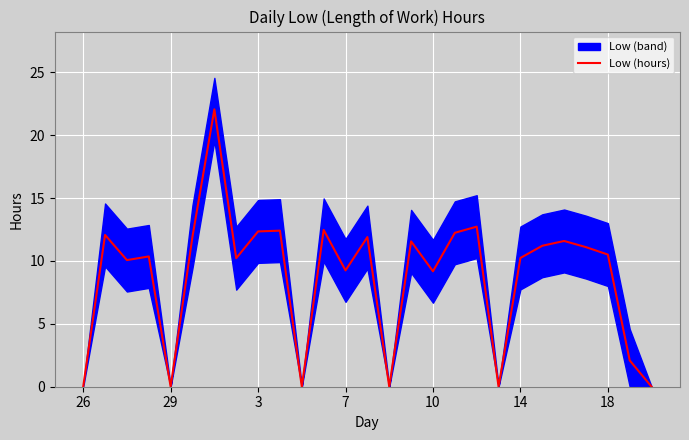

What is the value of the 17th point from the left?

9.2